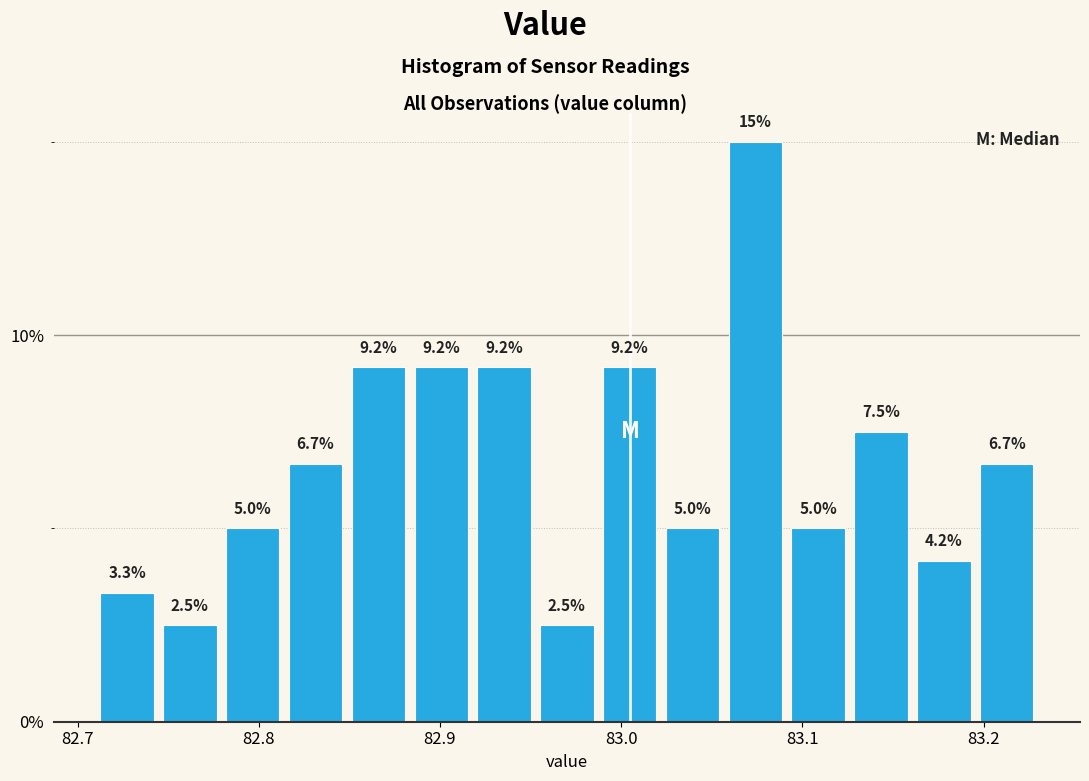

Around what value on the x-axis is the tallest bar? Give the approximate position of its centre, as read against the axis.

83.07